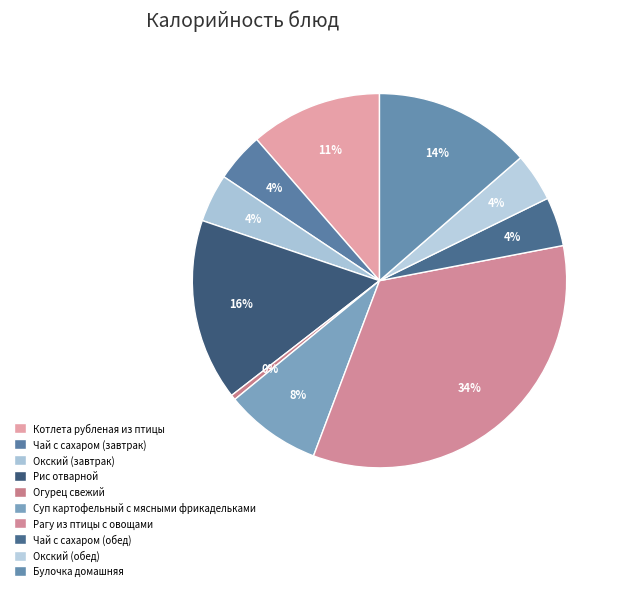

What is the ratio of the value at Окский (завтрак) to the value at Чай с сахаром (завтрак)?

1.0